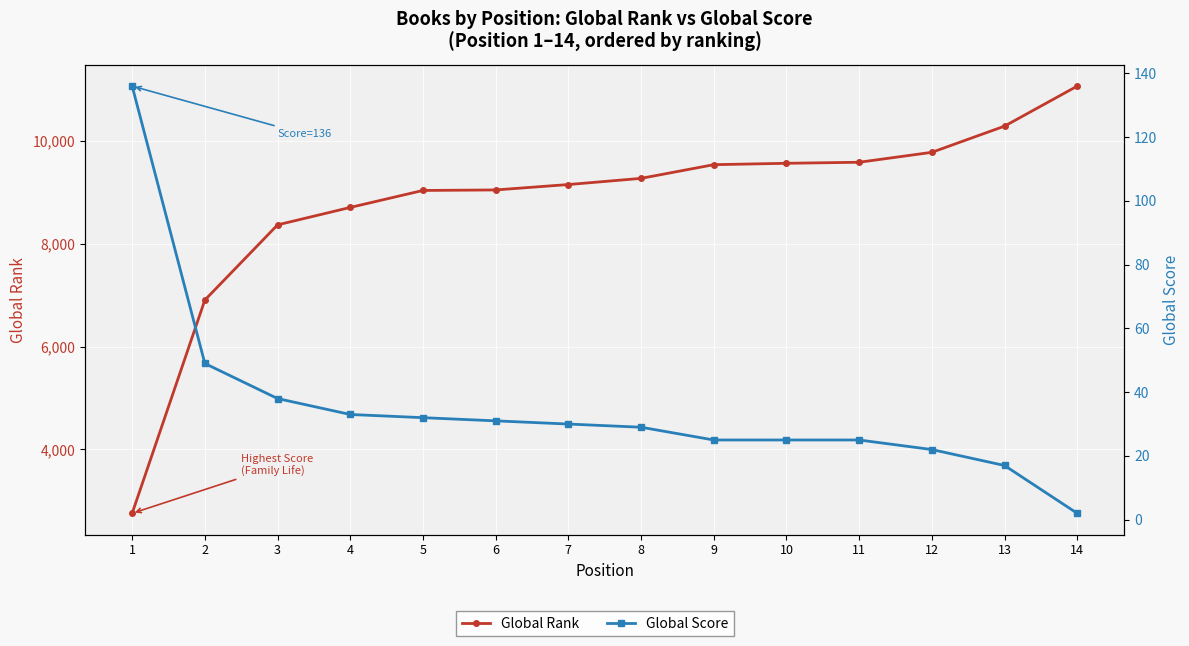

What is the difference between the highest and lowest values at 12?

9752